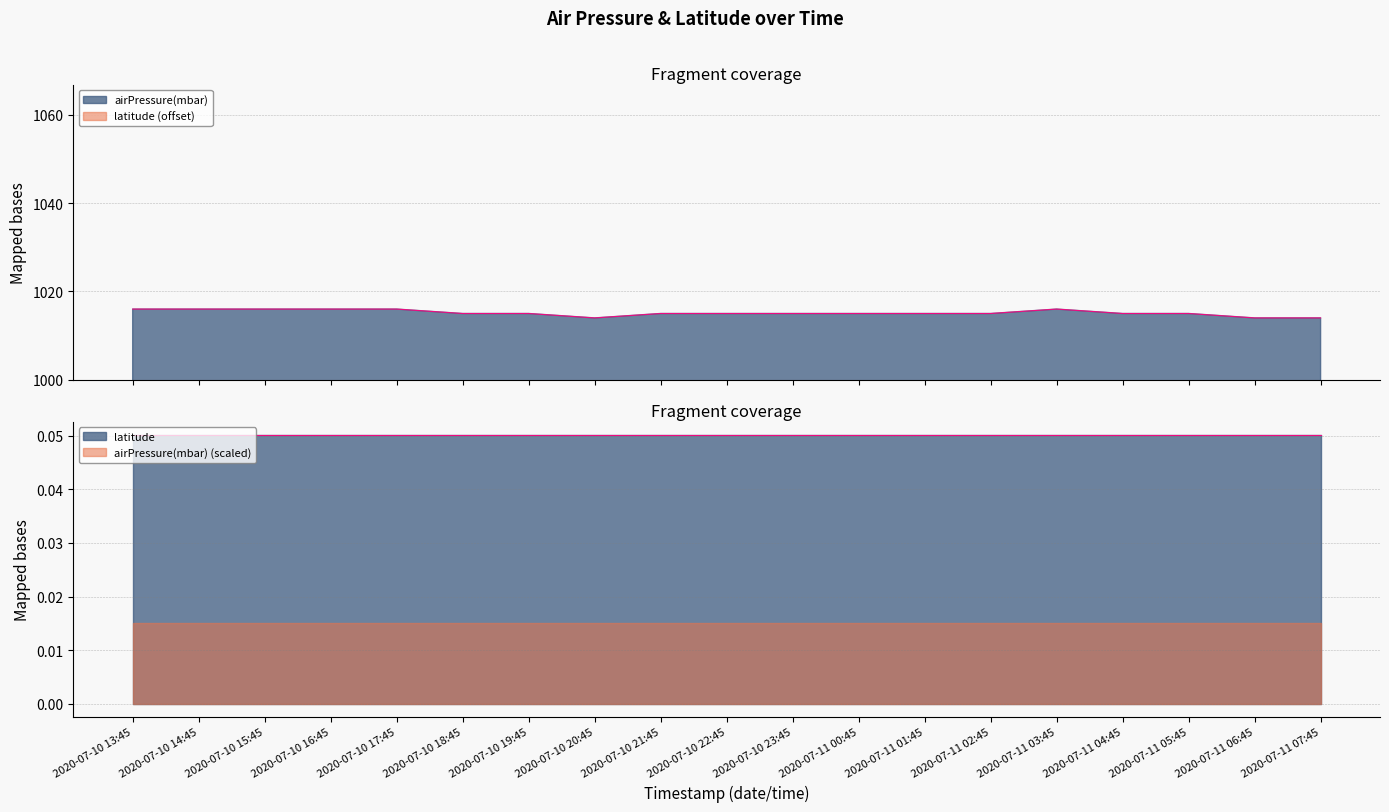

True or false: airPressure(mbar) (scaled) and latitude cross at least once.

False